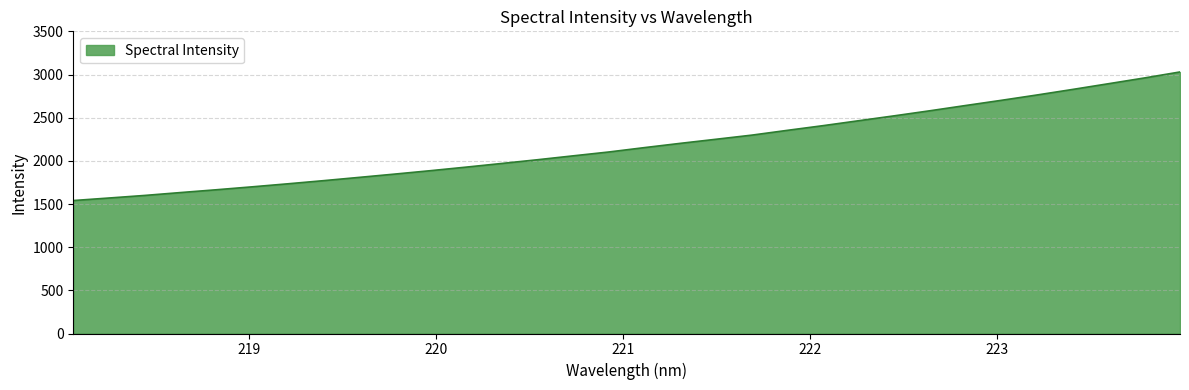

Does the chart have visible grid lines?

Yes